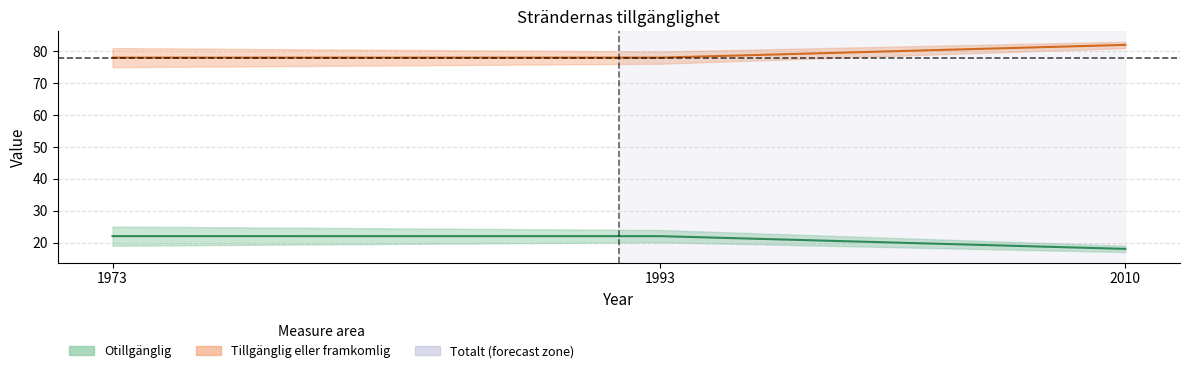

What is the difference between the maximum and minimum values in the Tillgänglig eller framkomlig series?

4